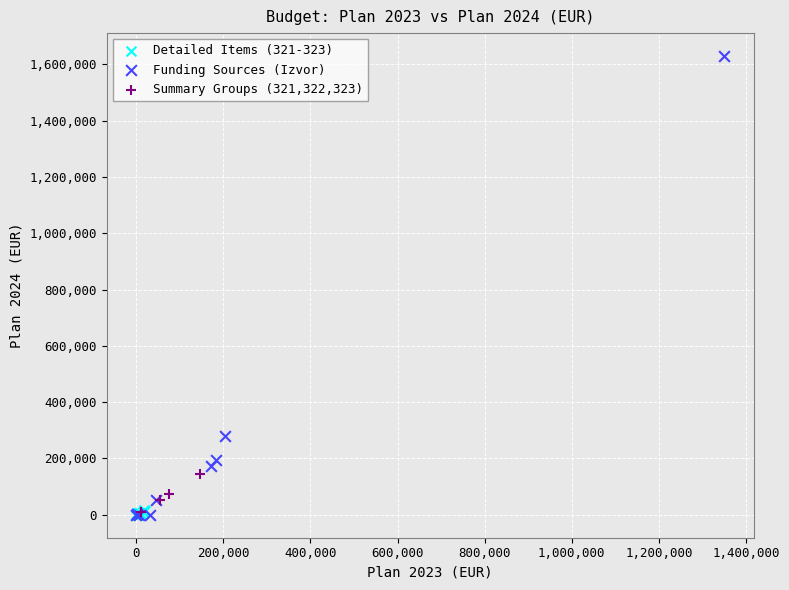

Which series contains the highest Y value?

Funding Sources (Izvor)